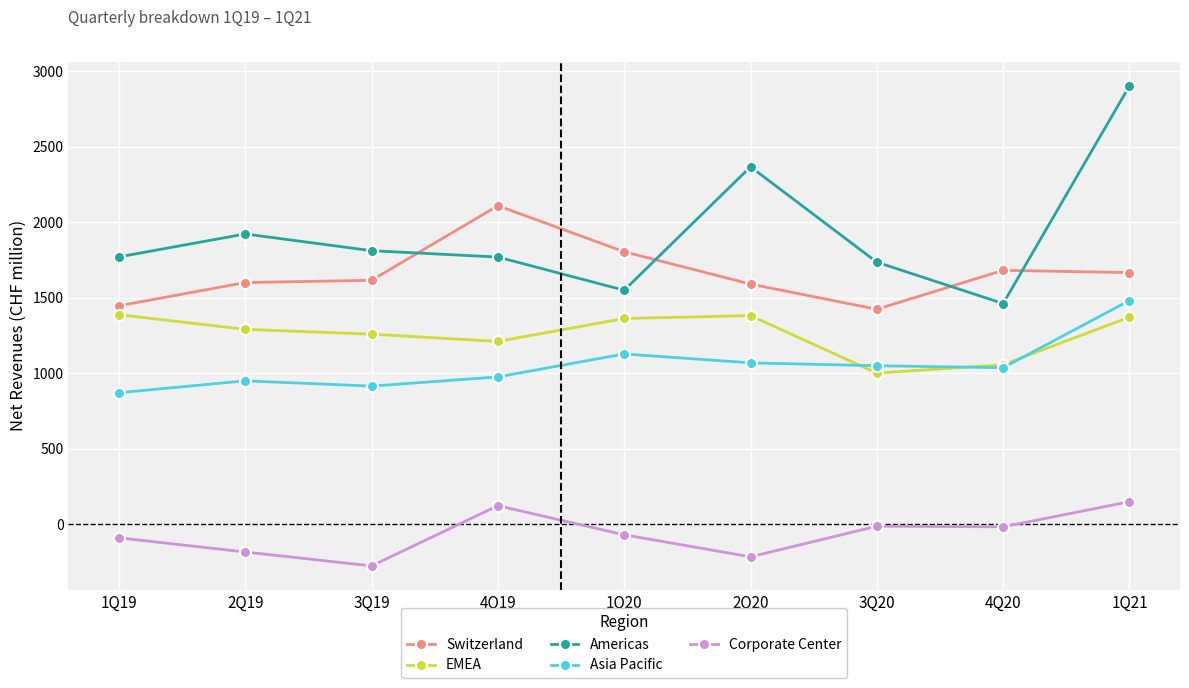

How many distinct data groups are displayed?

5